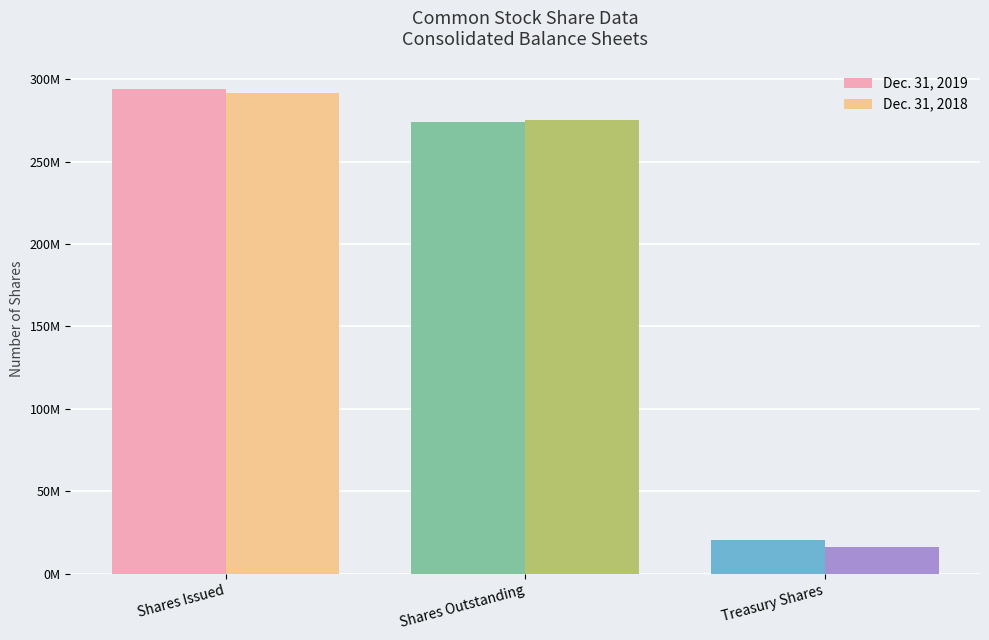

Does the chart contain stacked bars?

No